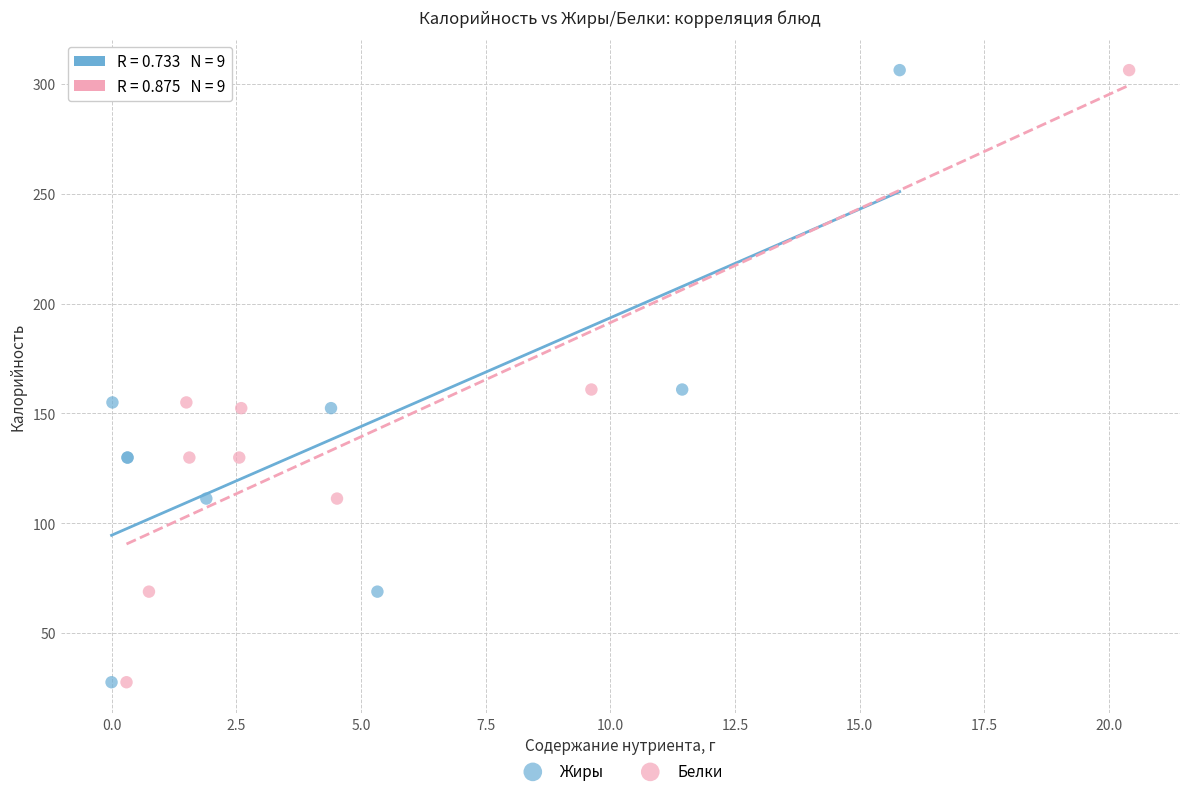

What are all the series names shown in the legend?

Жиры, Белки